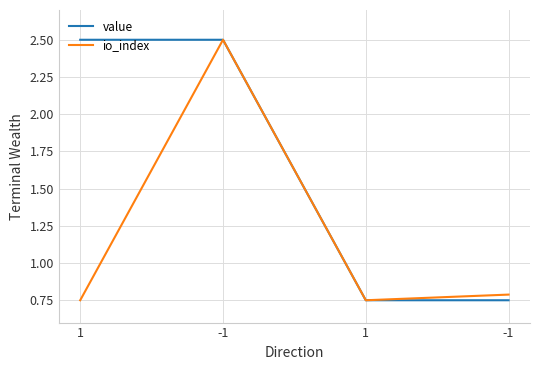

What is the highest value of the value series?

2.5